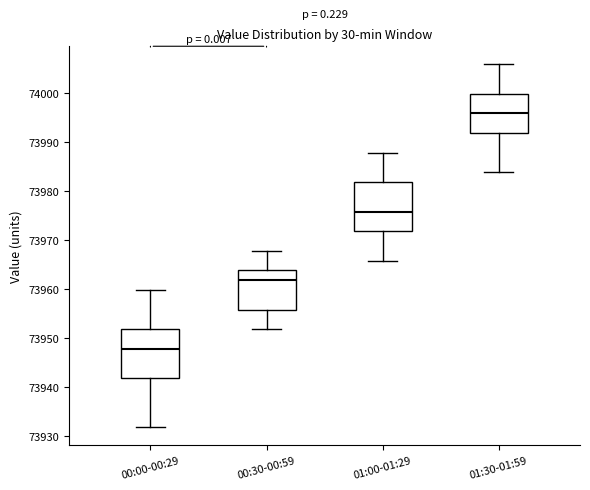

Where does the median line of the box for 00:00-00:29 sit on the y-axis? The values are not printed on the chart, so give them approximately, as read against the axis.

73948